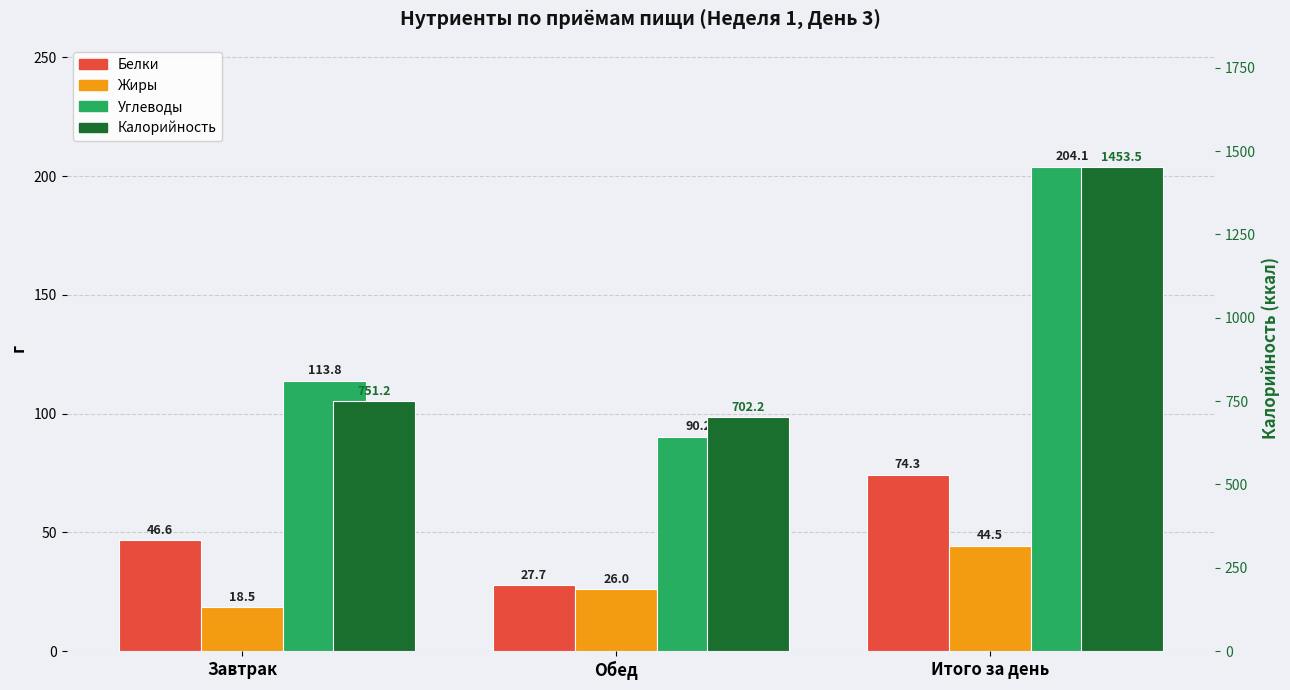

True or false: Белки has a value of 74.3 at Итого за день.

True